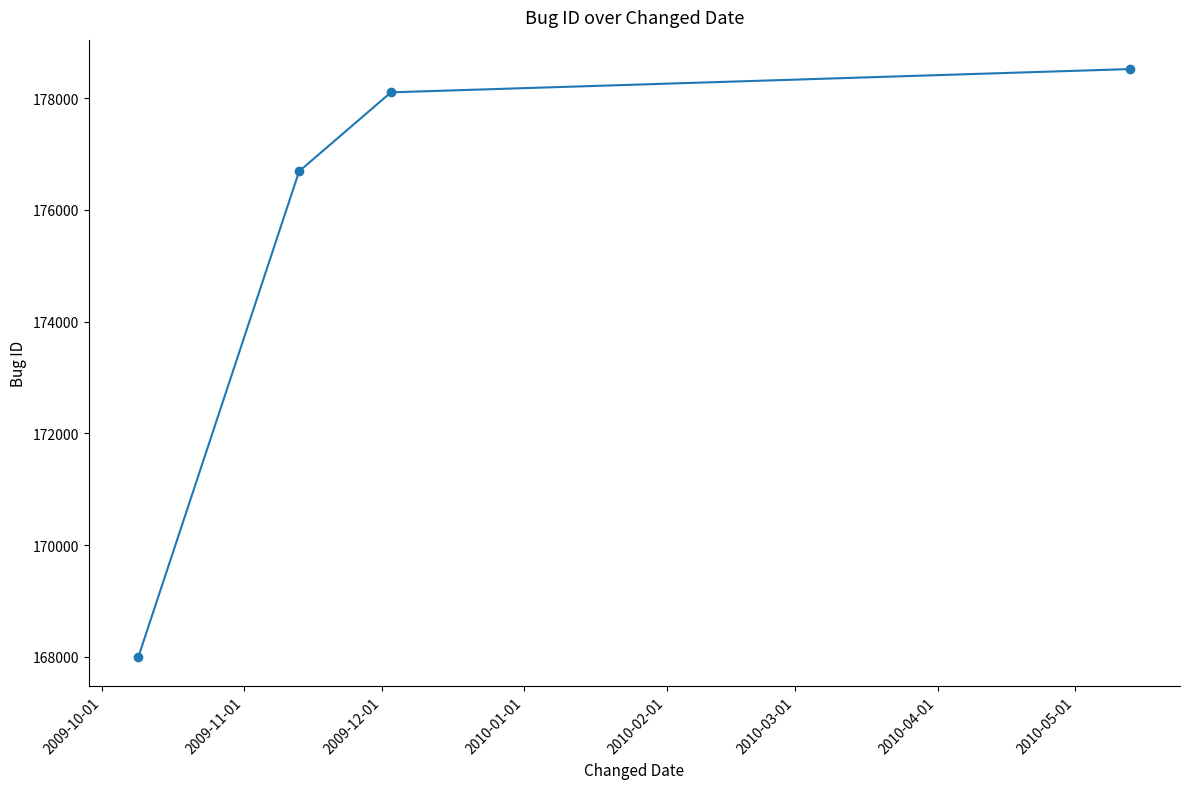

What is the average value?

175329